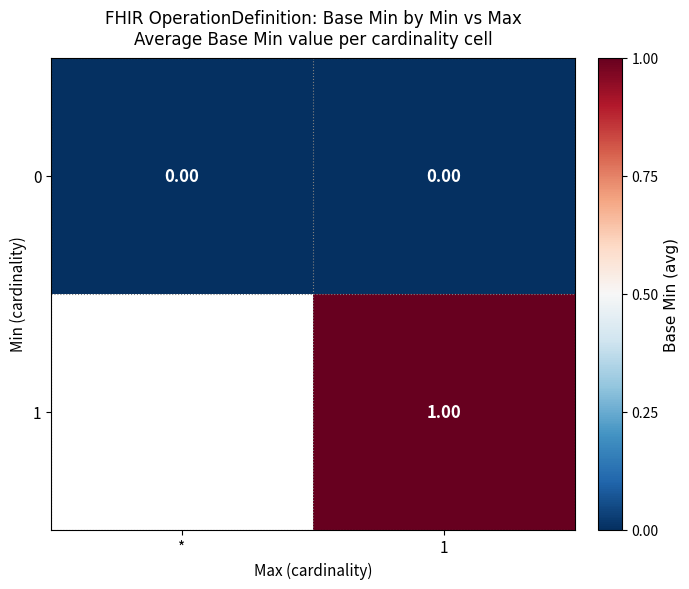

At 1, list the series in order from smallest to largest.

0, 1